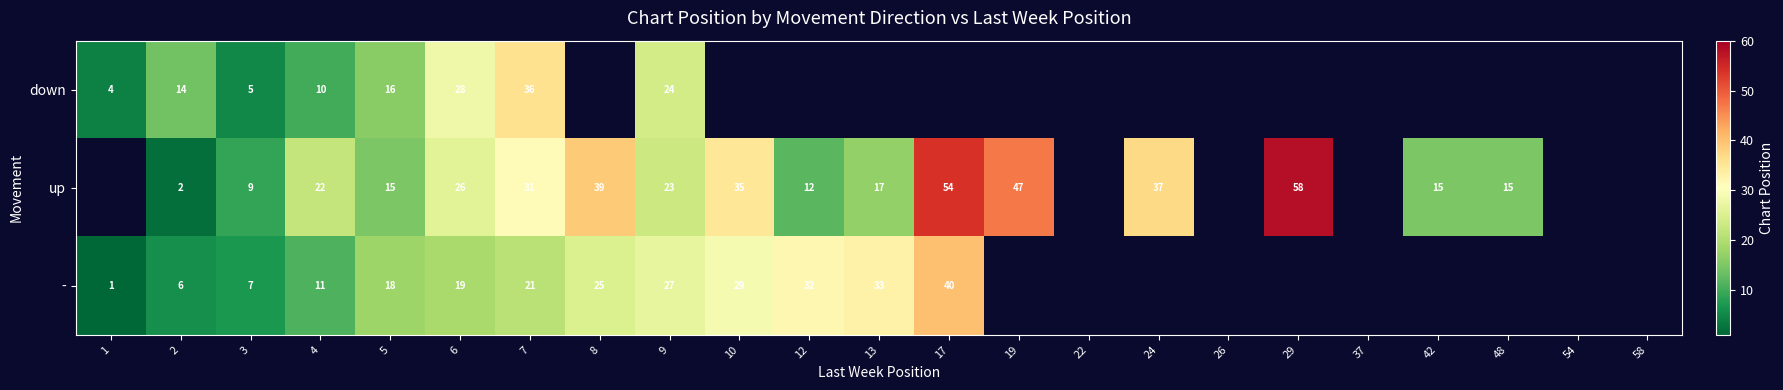

Is it true that - equals 11 at 4?

True